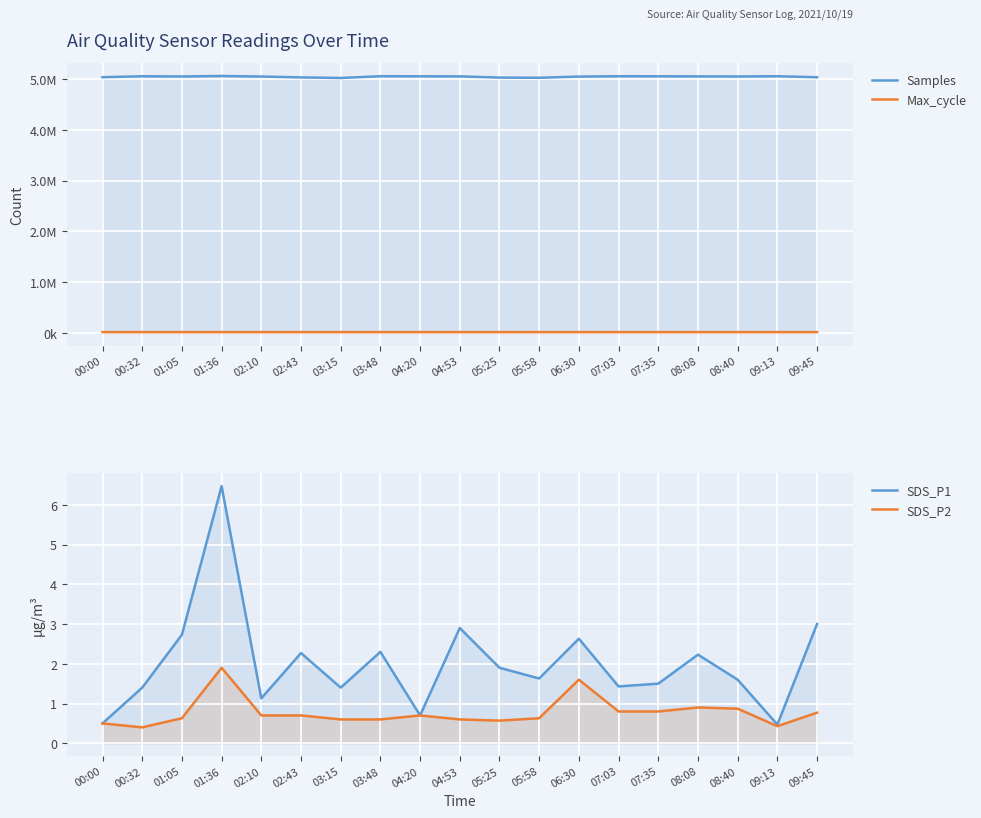

True or false: SDS_P2 has more than 1 interior local peaks.

True